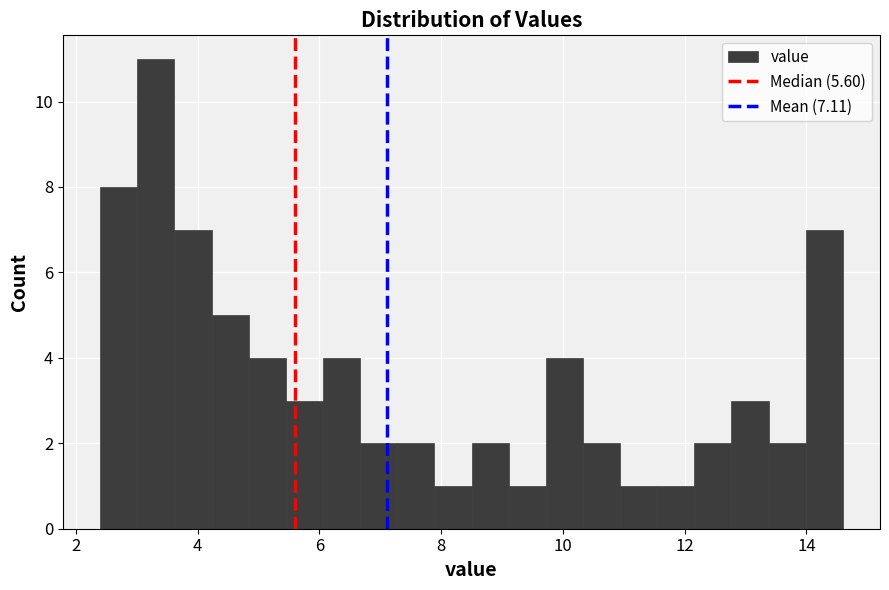

Read against the x-axis, roughly where is the centre of the tallest bar?

3.4